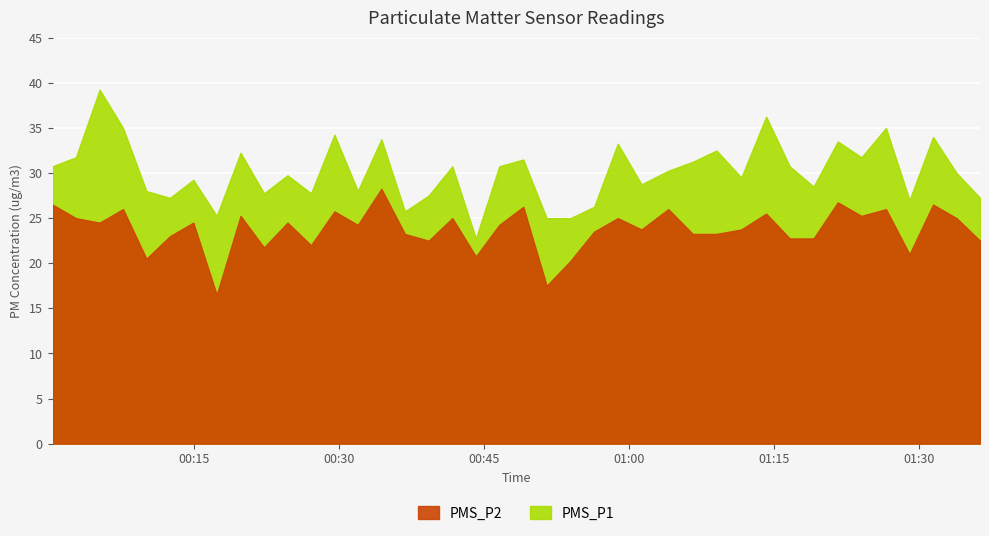

True or false: PMS_P1 and PMS_P2 intersect in this chart.

False